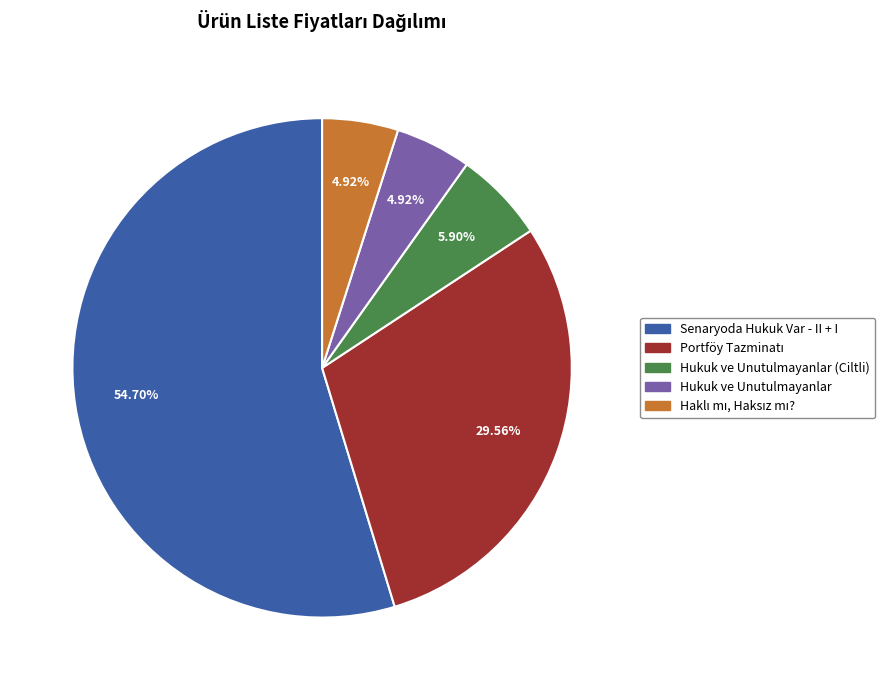

Is there a majority slice in this chart?

Yes